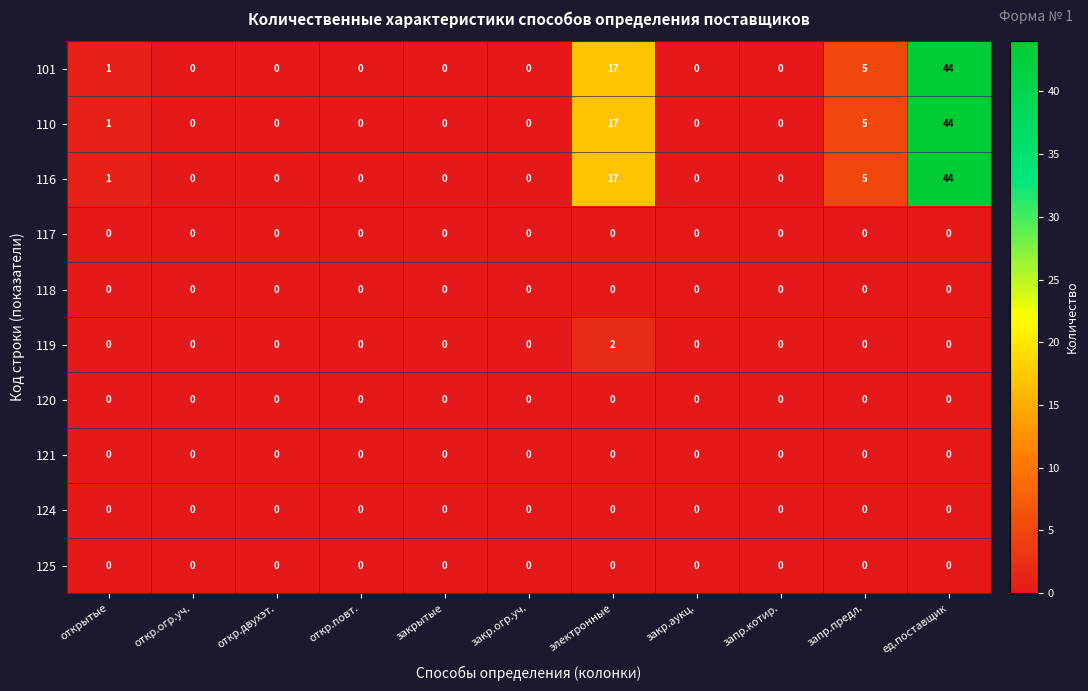

Count the number of data series in this chart.

10